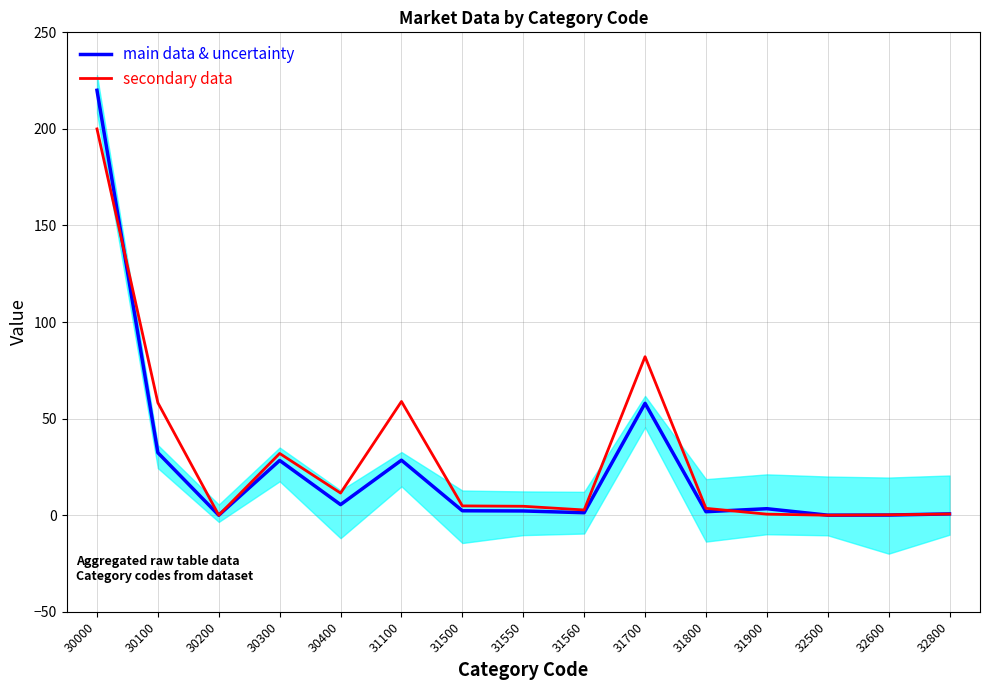

After their last crossing, which series has the higher values: main data & uncertainty or secondary data?

main data & uncertainty